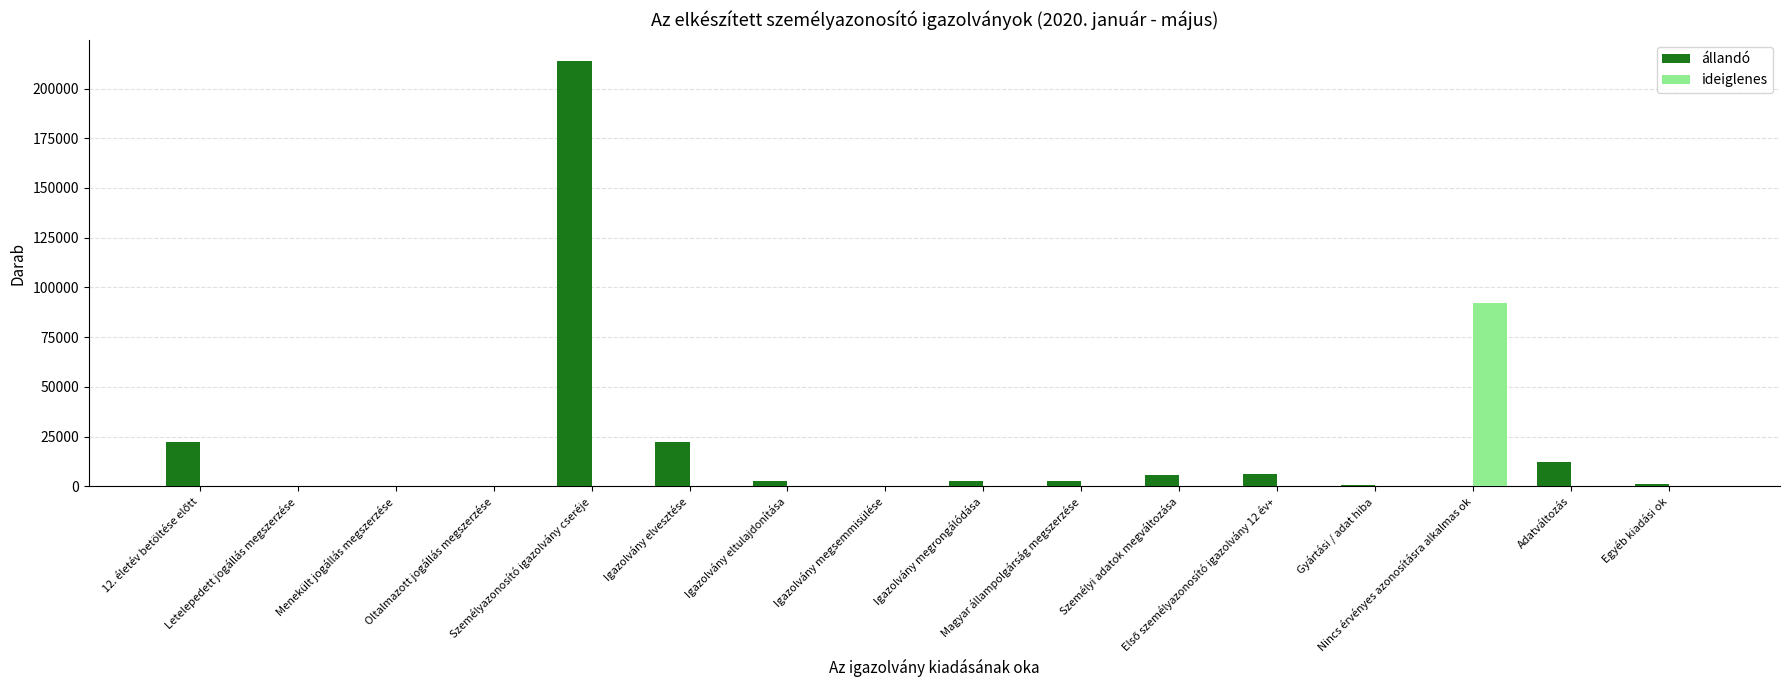

What is the total value across all series at Adatváltozás?

12163